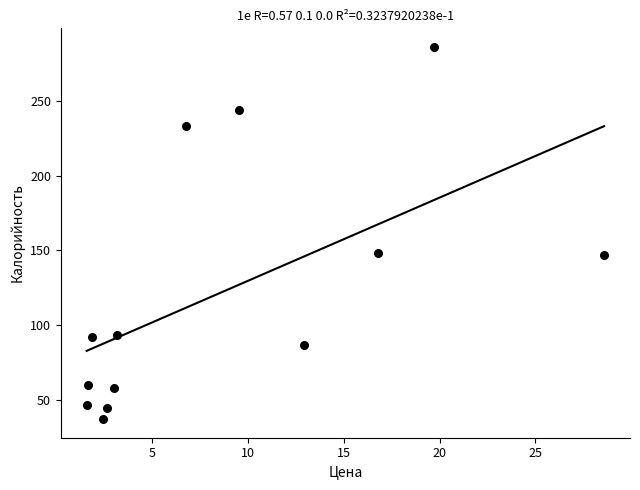

What is the range of X values (max minus min)?

27.0